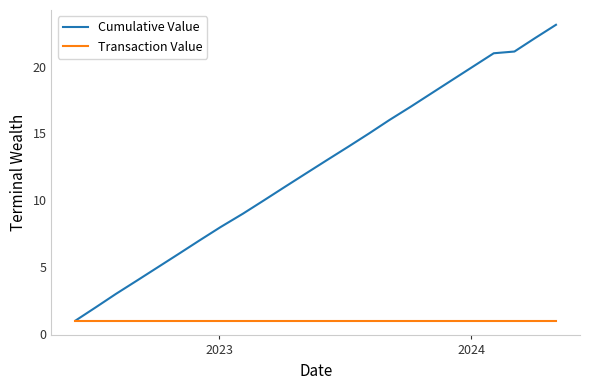

Reading right to left, transcribe all the data shown in this chart.

Cumulative Value: 23.1	22.1	21.1	21.0	20.0	19.0	18.0	17.0	16.0	15.0	14.0	13.0	12.0	11.0	10.0	9.0	8.0	7.0	6.0	5.0	4.0	3.0	2.0	1.0
Transaction Value: 1.0	1.0	1.0	1.0	1.0	1.0	1.0	1.0	1.0	1.0	1.0	1.0	1.0	1.0	1.0	1.0	1.0	1.0	1.0	1.0	1.0	1.0	1.0	1.0